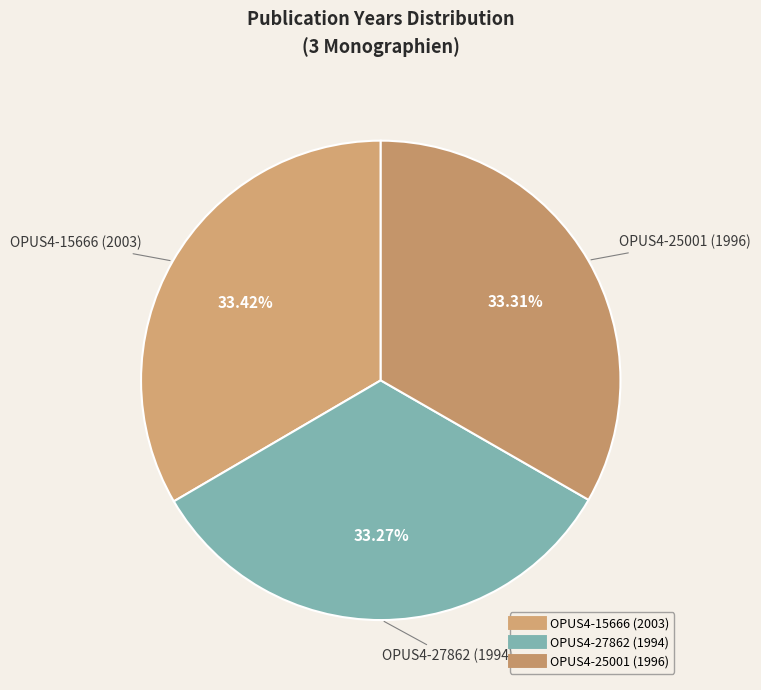

Count the number of slices in the pie.

3